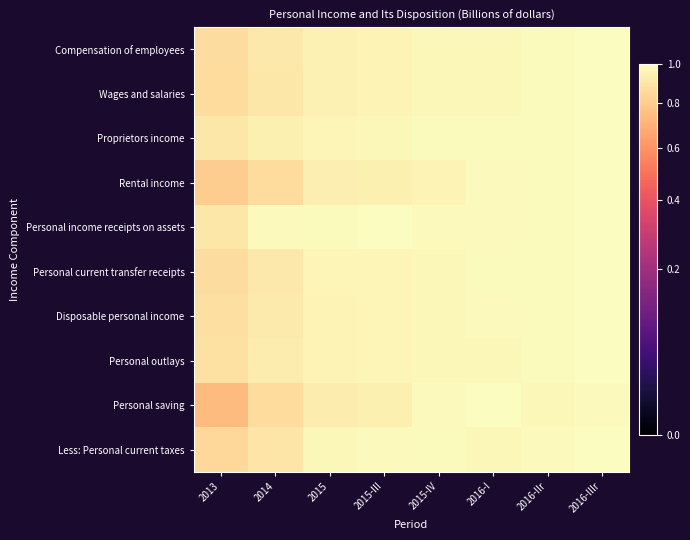

Which series has the largest range (max minus min)?

Personal saving